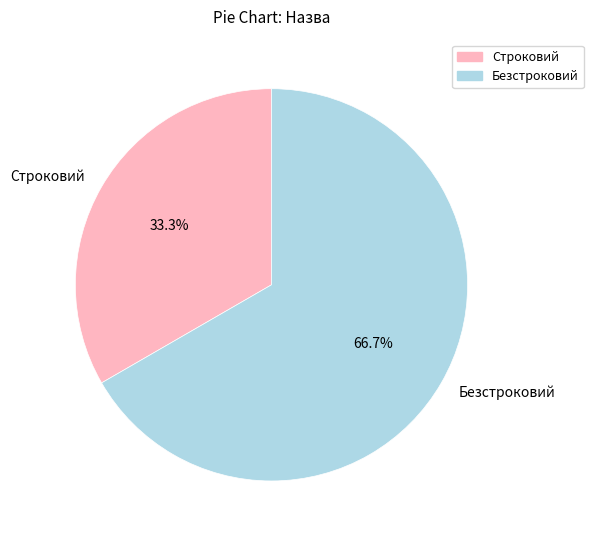

How many slices are in this pie chart?

2